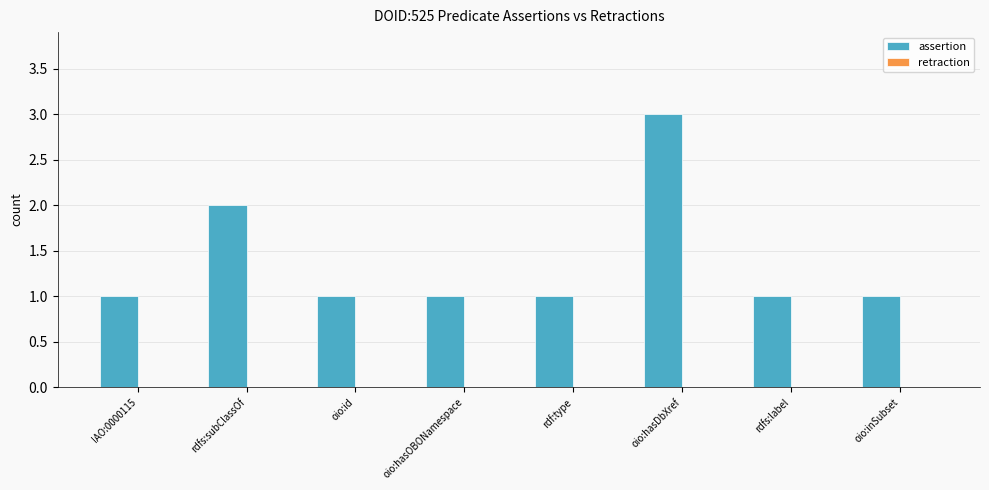

Which label corresponds to the largest value in the chart?

oio:hasDbXref